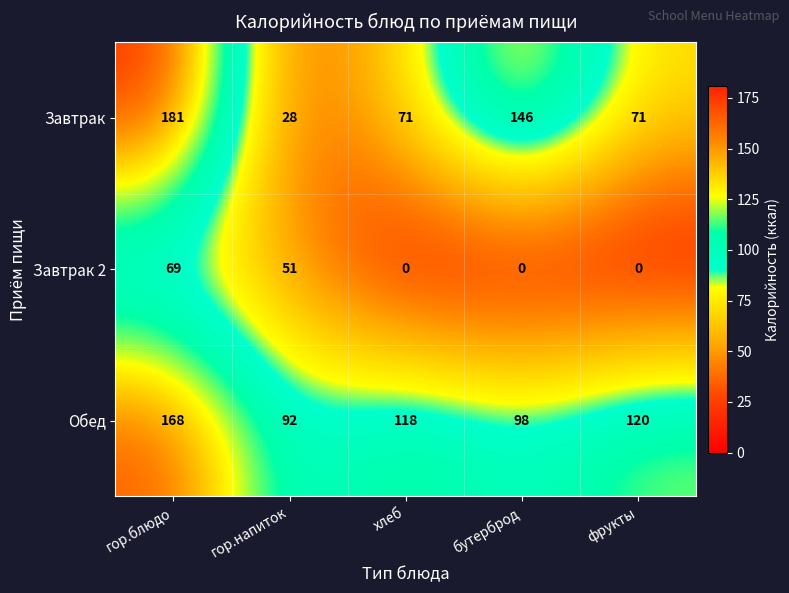

List the series in order of their peak value, highest first.

Завтрак, Обед, Завтрак 2